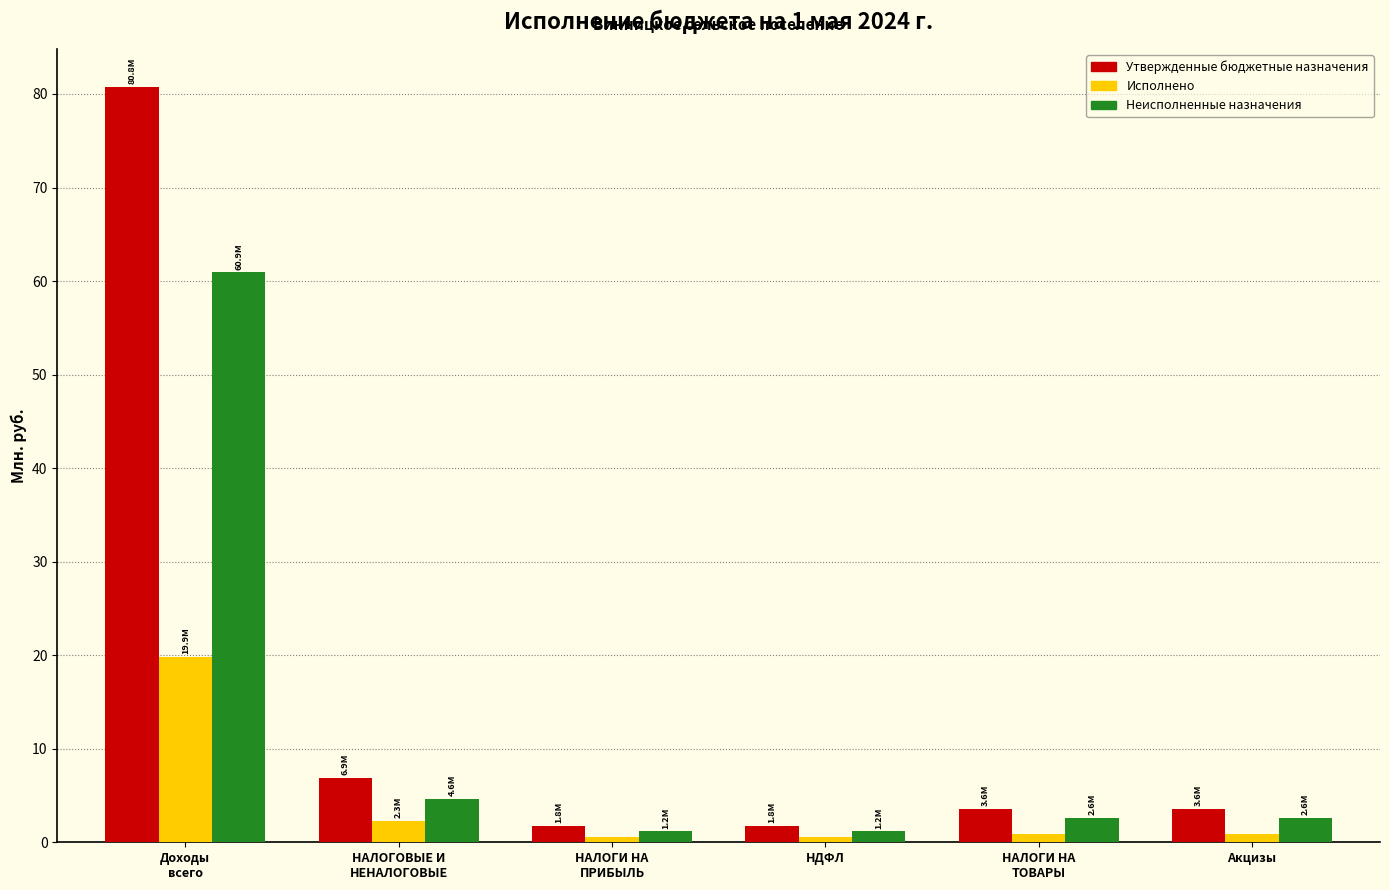

At which category is the sum across all series the highest?

Доходы
всего